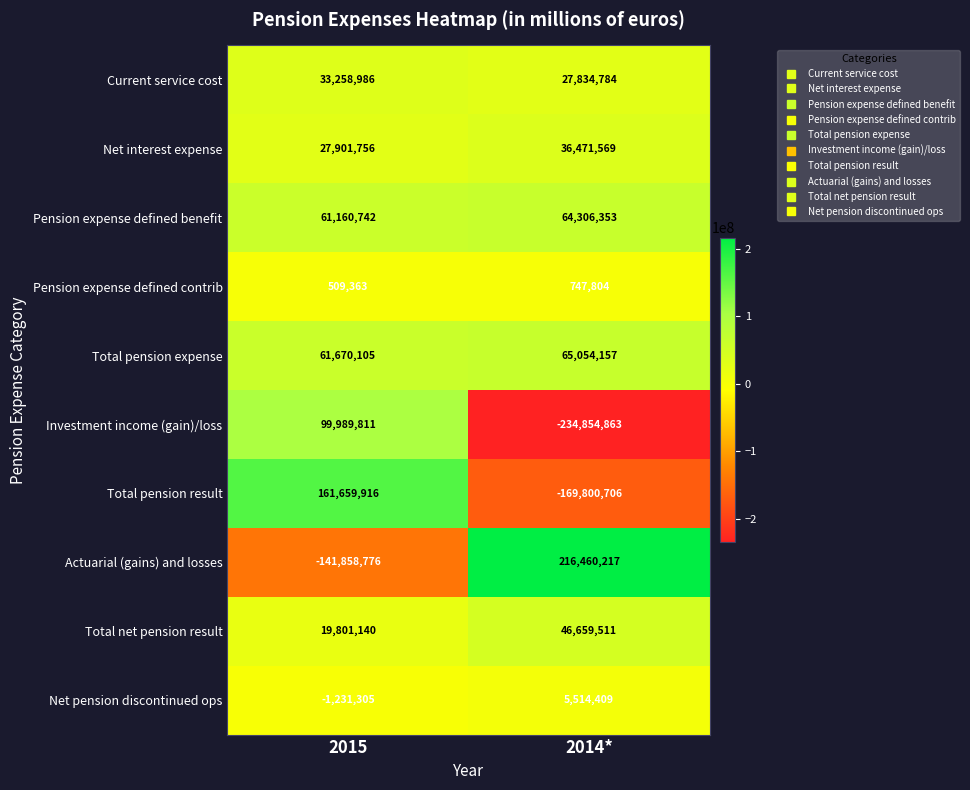

What is the sum of the Pension expense defined benefit values at 2015 and 2014*?

125467095